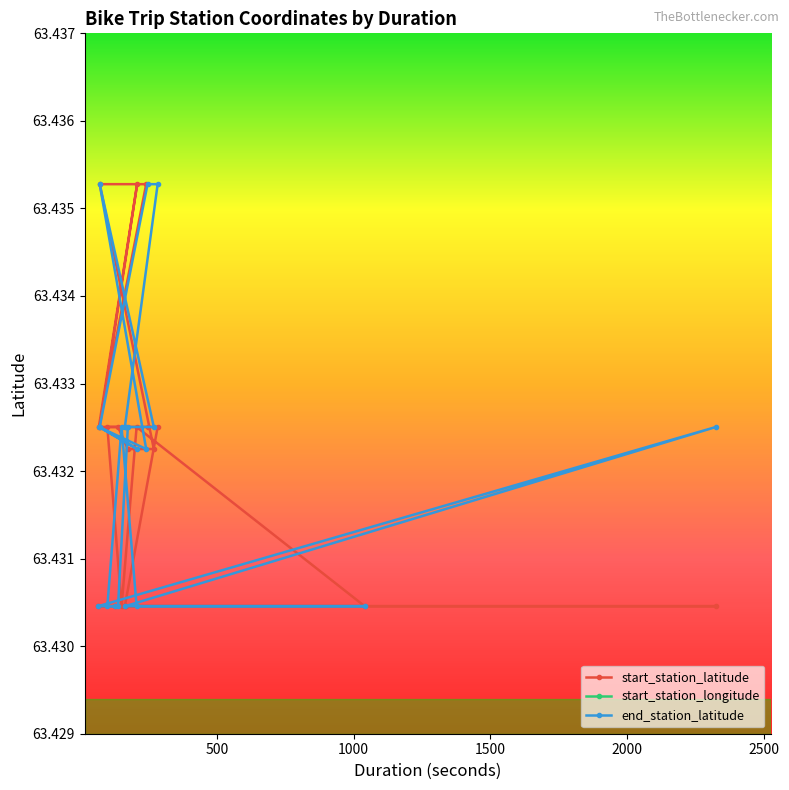

True or false: start_station_latitude and start_station_longitude cross at least once.

False